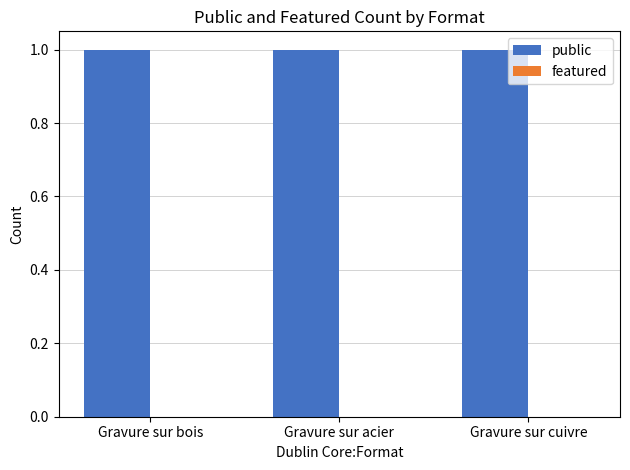

At Gravure sur acier, list the series in order from largest to smallest.

public, featured